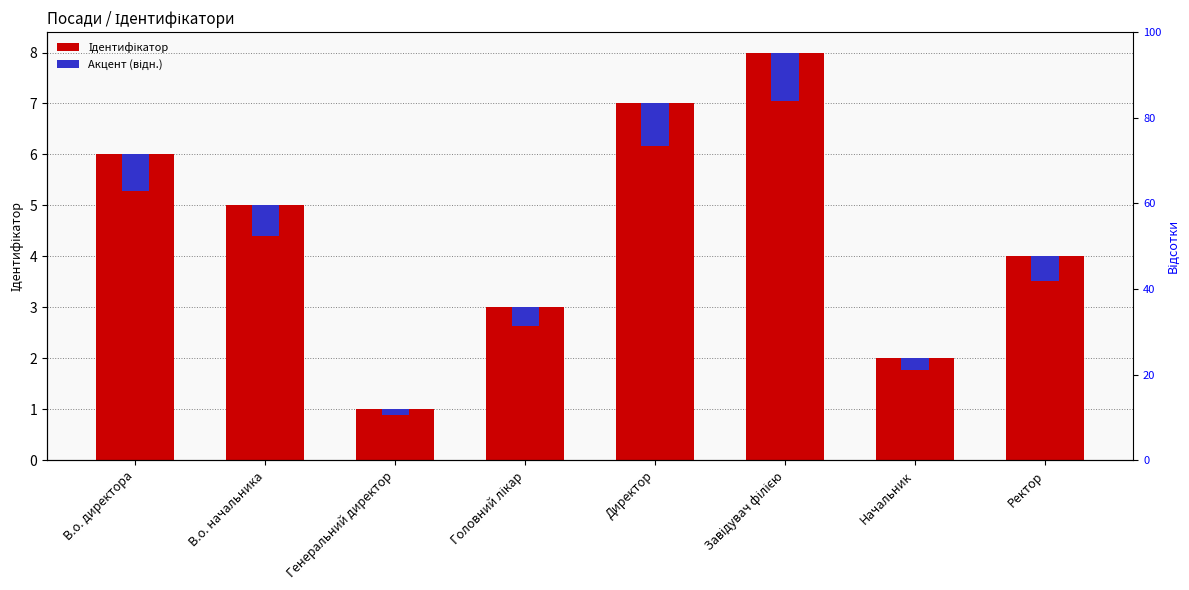

What position from the left is Директор?

5